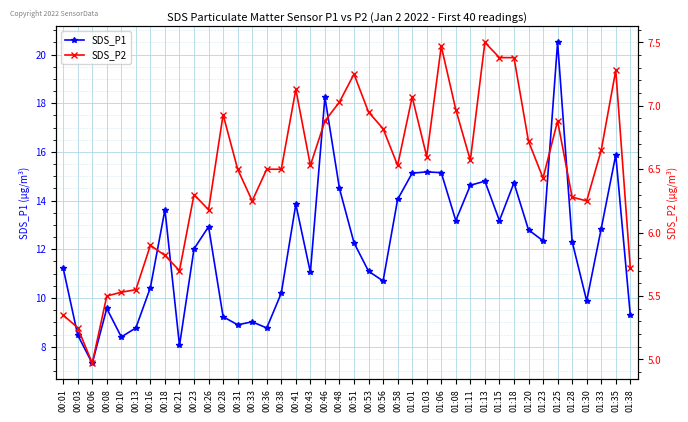

True or false: SDS_P2 and SDS_P1 intersect in this chart.

False